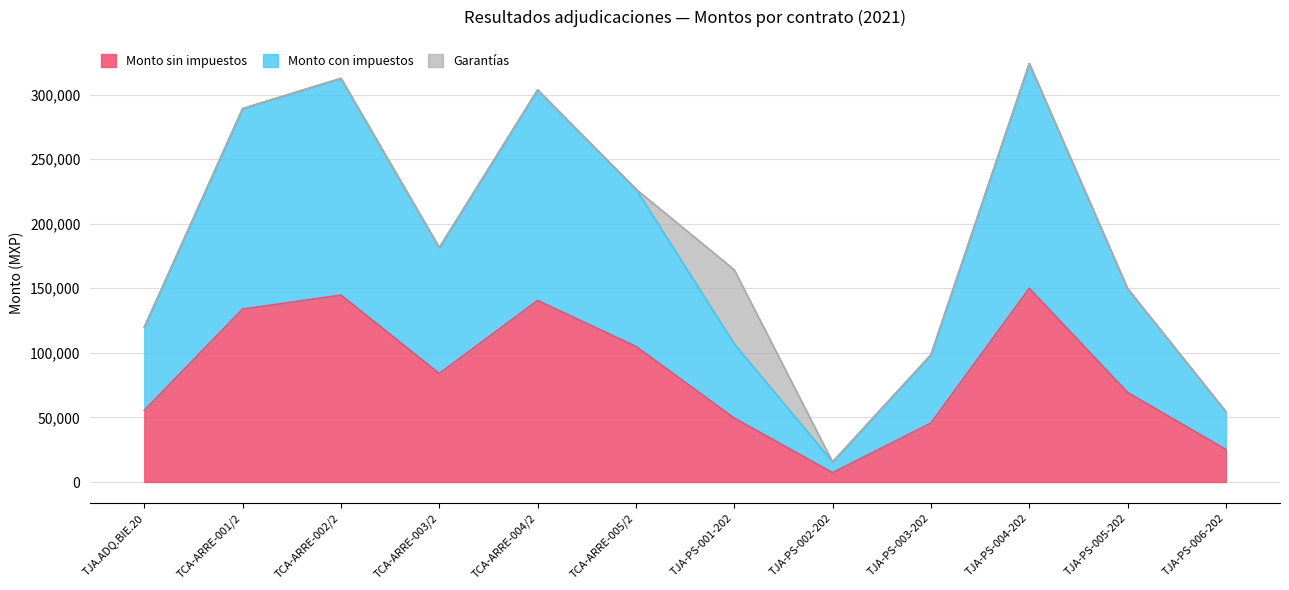

What is the maximum value for Monto sin impuestos?

150000.0